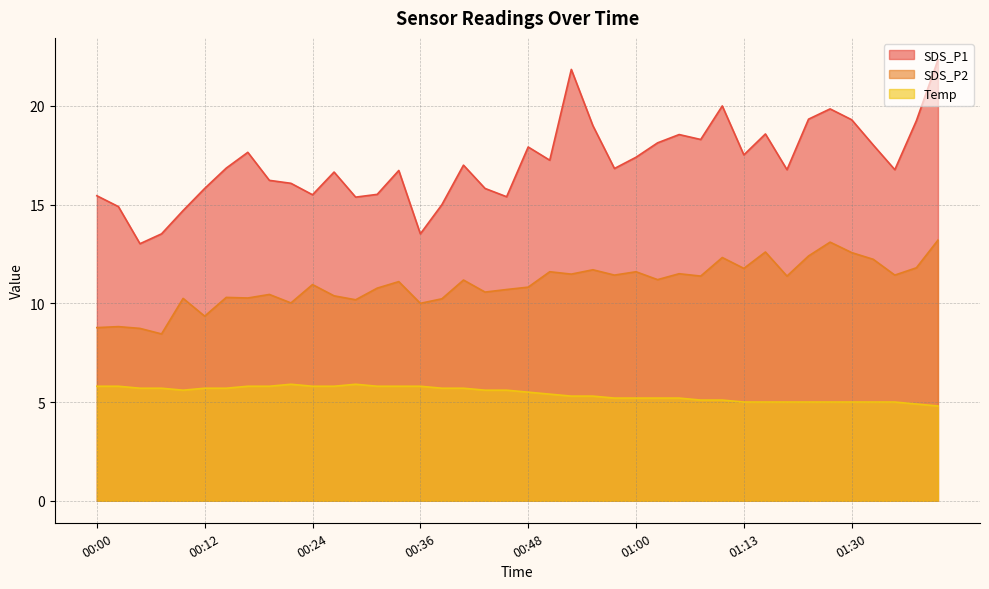

Where does the Temp series first go above 5?

00:00